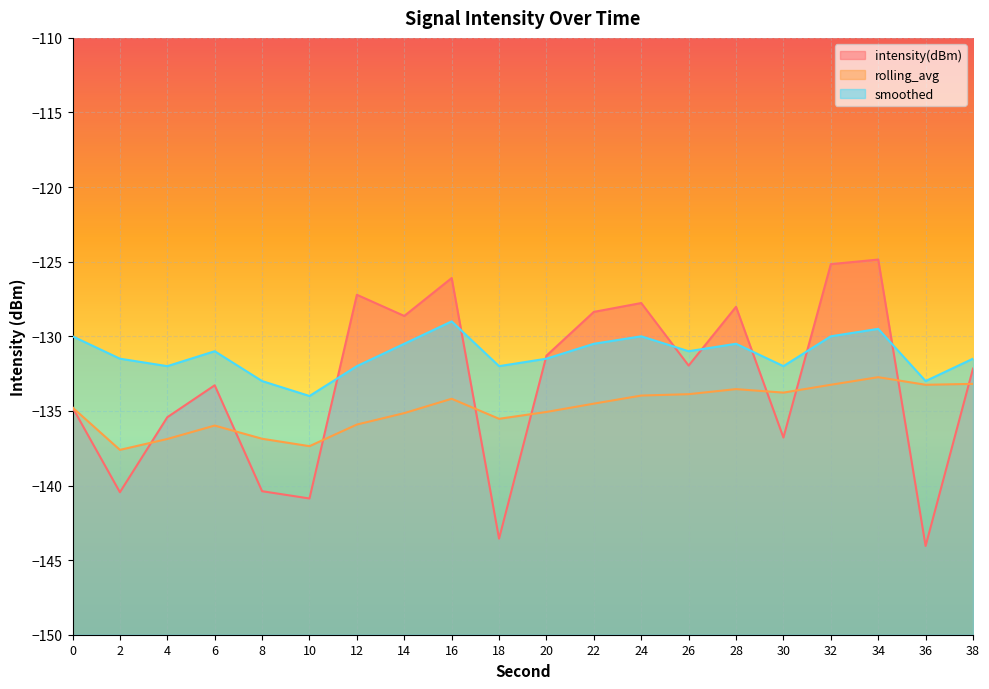

Reading left to right, transcribe all the data shown in this chart.

intensity(dBm): -134.8	-140.5	-135.4	-133.3	-140.4	-140.9	-127.2	-128.6	-126.1	-143.6	-131.3	-128.4	-127.8	-132.0	-128.0	-136.8	-125.2	-124.9	-144.1	-132.2
rolling_avg: -134.8	-137.6	-136.9	-136.0	-136.9	-137.4	-135.9	-135.1	-134.2	-135.5	-135.1	-134.5	-134.0	-133.9	-133.5	-133.8	-133.2	-132.7	-133.2	-133.2
smoothed: -130.0	-131.5	-132.0	-131.0	-133.0	-134.0	-132.0	-130.5	-129.0	-132.0	-131.5	-130.5	-130.0	-131.0	-130.5	-132.0	-130.0	-129.5	-133.0	-131.5